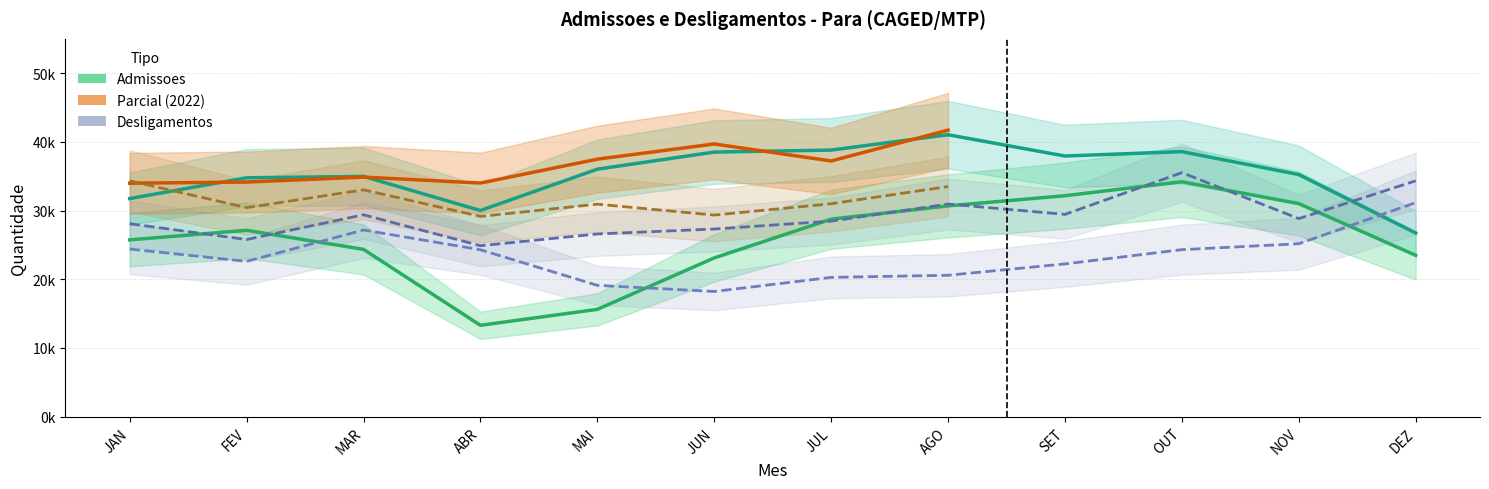

How many interior local valleys does the Admissoes_2020 series have?

1